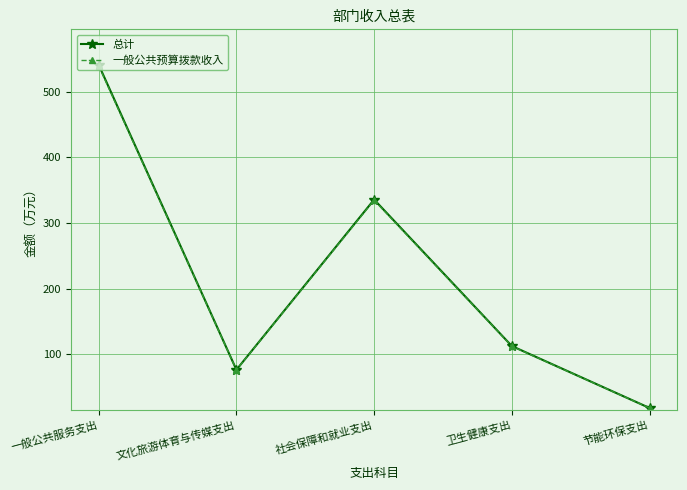

List the labels in order of 总计 value, largest first.

一般公共服务支出, 社会保障和就业支出, 卫生健康支出, 文化旅游体育与传媒支出, 节能环保支出